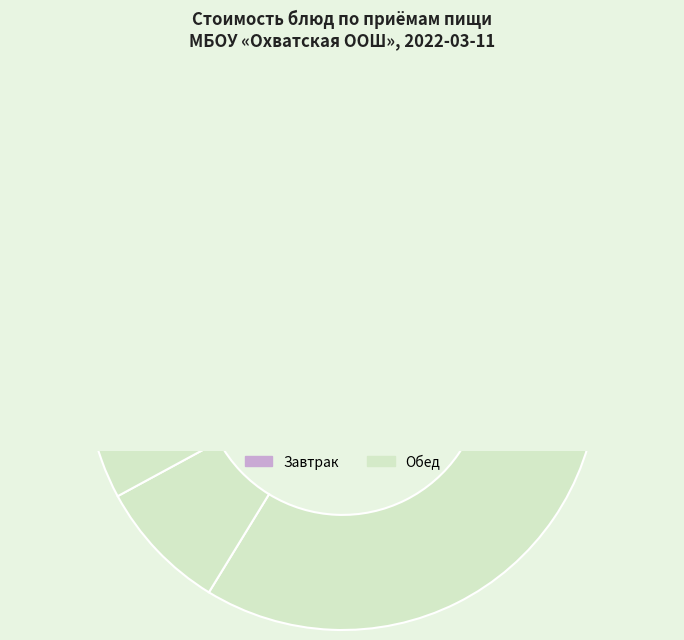

What is the change in value from Суп картофельный с бобовыми to Хлеб пшеничный (обед)?

-1.9